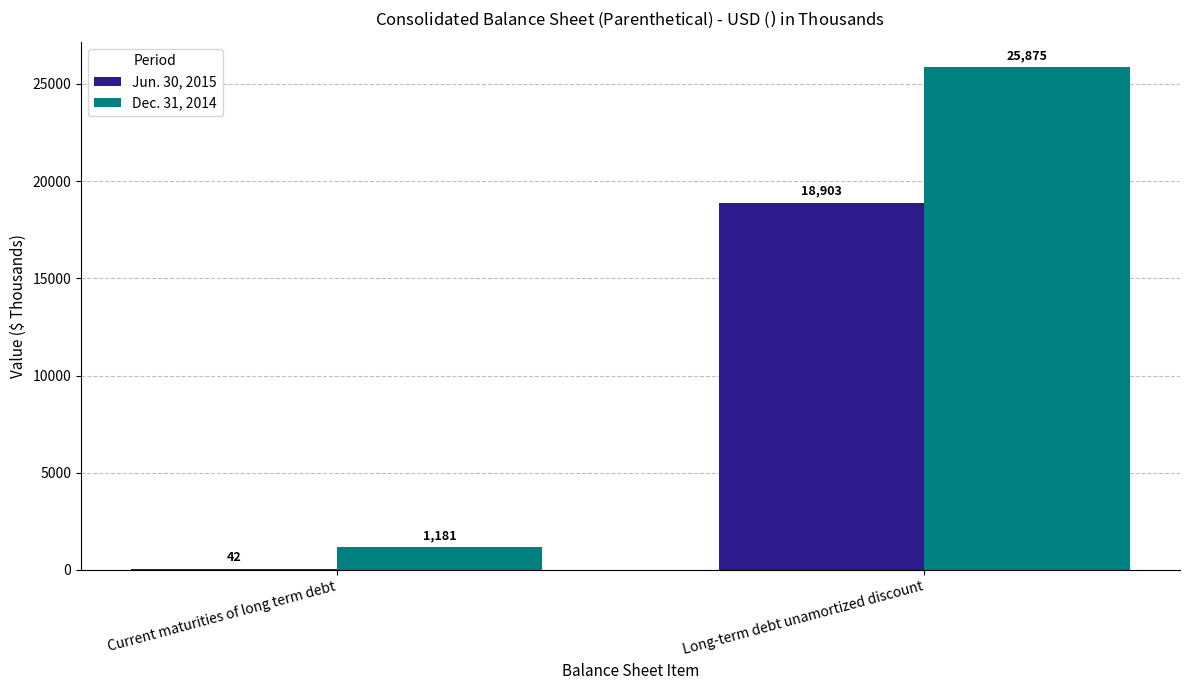

Which series changed the most between Current maturities of long term debt and Long-term debt unamortized discount?

Dec. 31, 2014